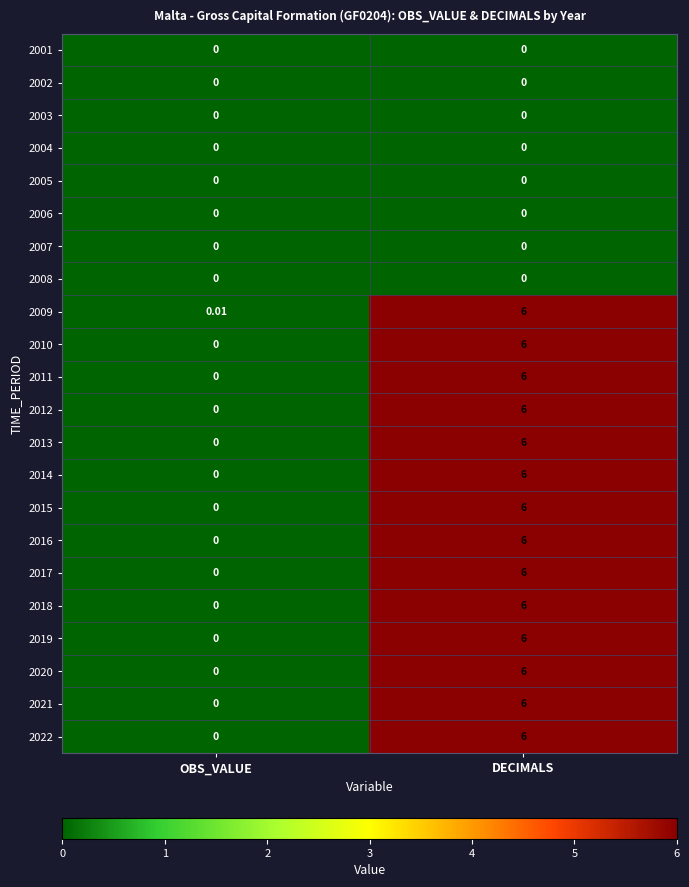

At which label is 2022 closest to 3?

OBS_VALUE